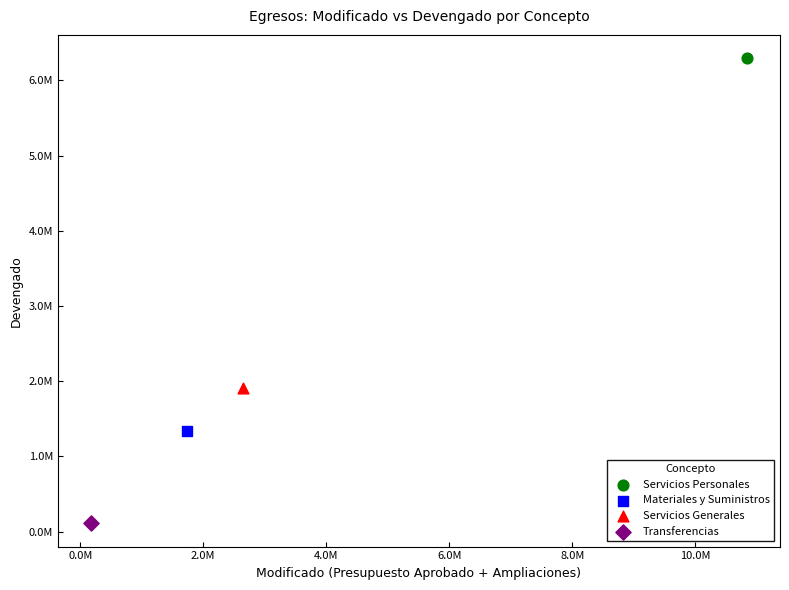

What are all the series names shown in the legend?

Servicios Personales, Materiales y Suministros, Servicios Generales, Transferencias